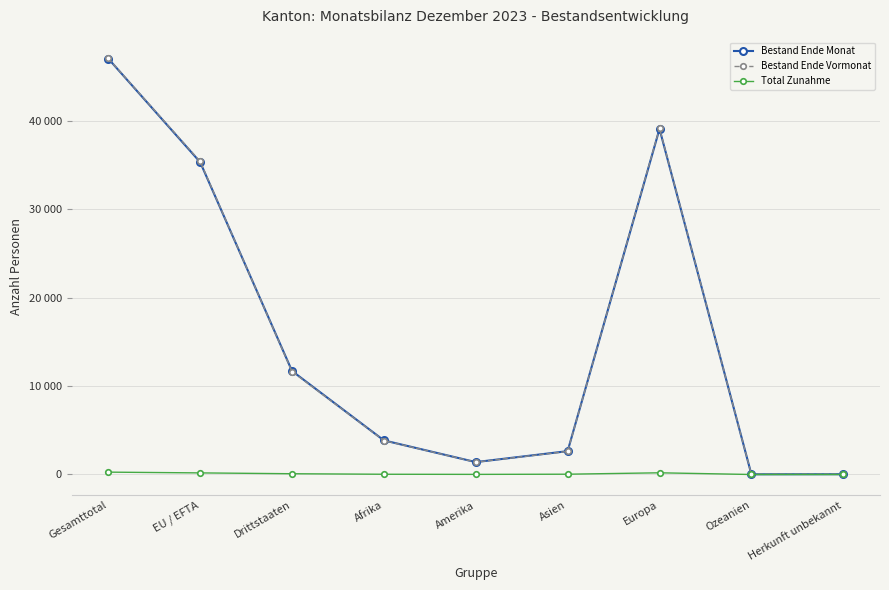

Is this an area chart (filled region under the line)?

No